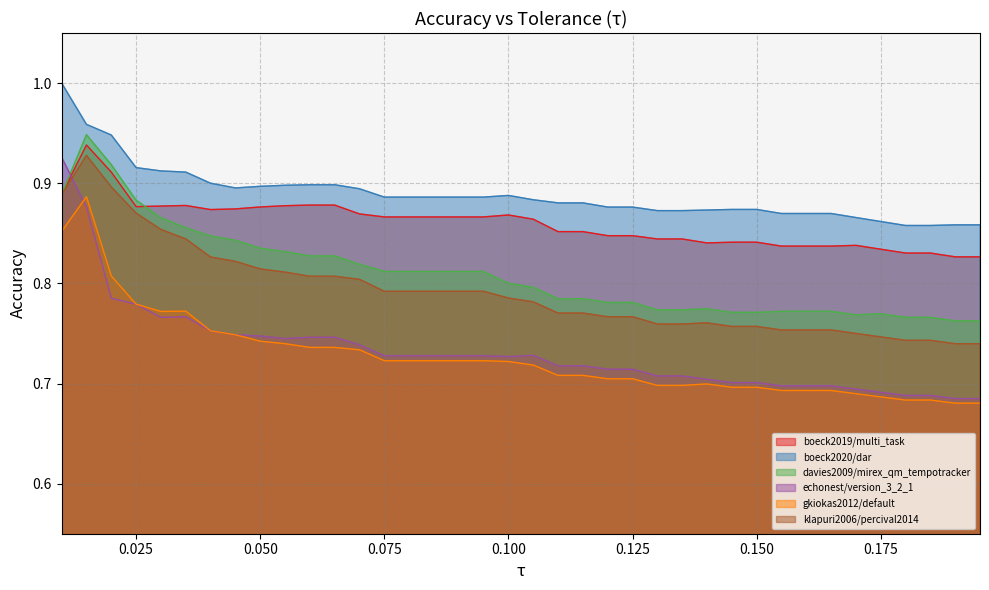

What is the total value across all series at 0.07?

4.9